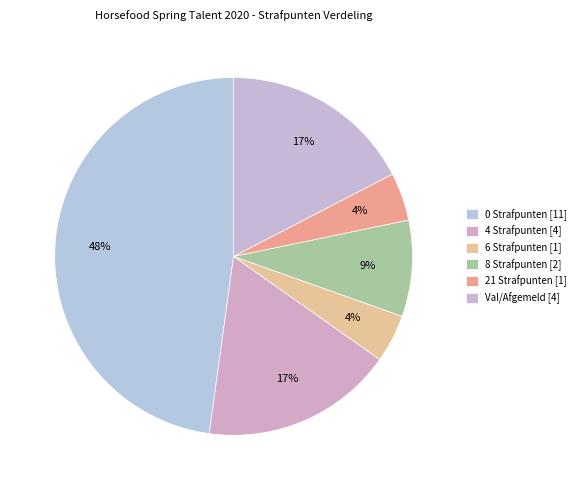

What is the ratio of the value at 0 Strafpunten to the value at 21 Strafpunten?

11.0